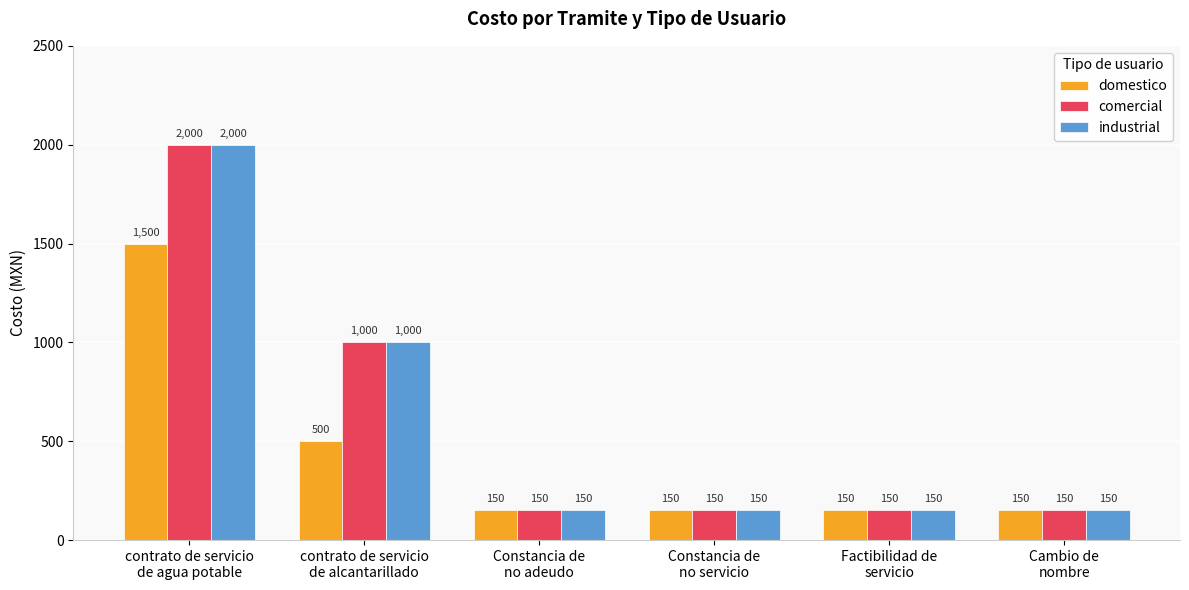

Is it true that comercial equals 2000 at contrato de servicio
de agua potable?

True